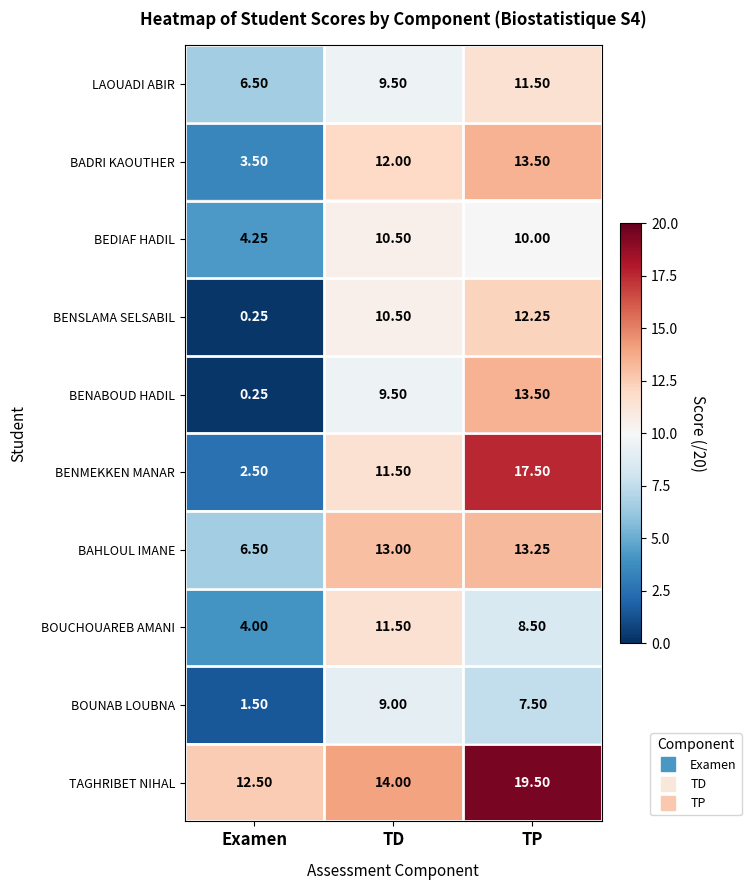

At which label does BOUNAB LOUBNA first exceed 7?

TD